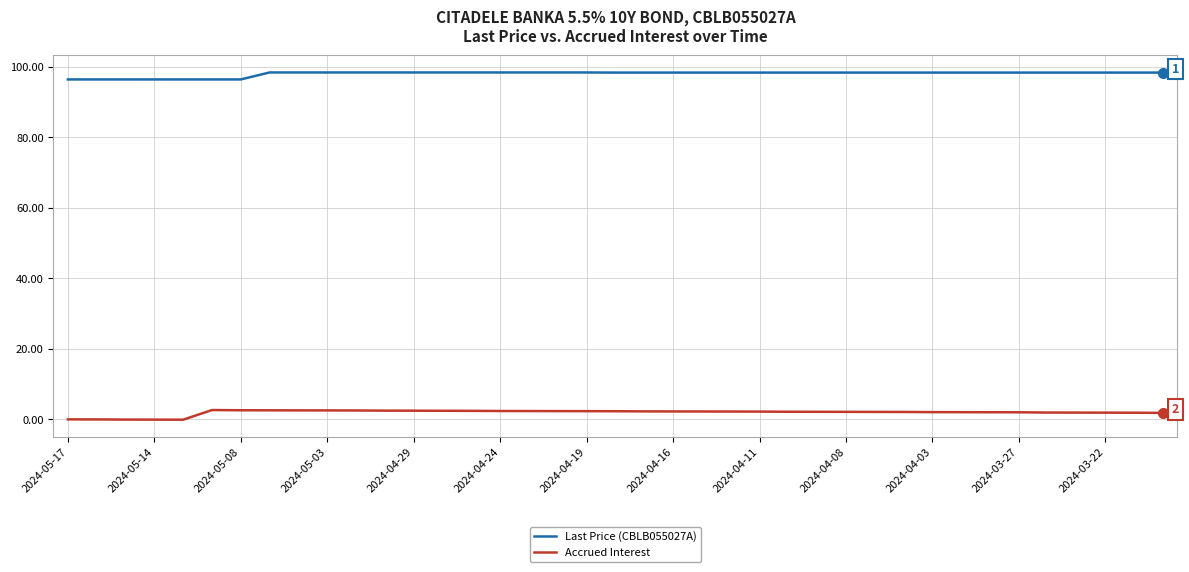

True or false: Last Price (CBLB055027A) and Accrued Interest intersect in this chart.

False